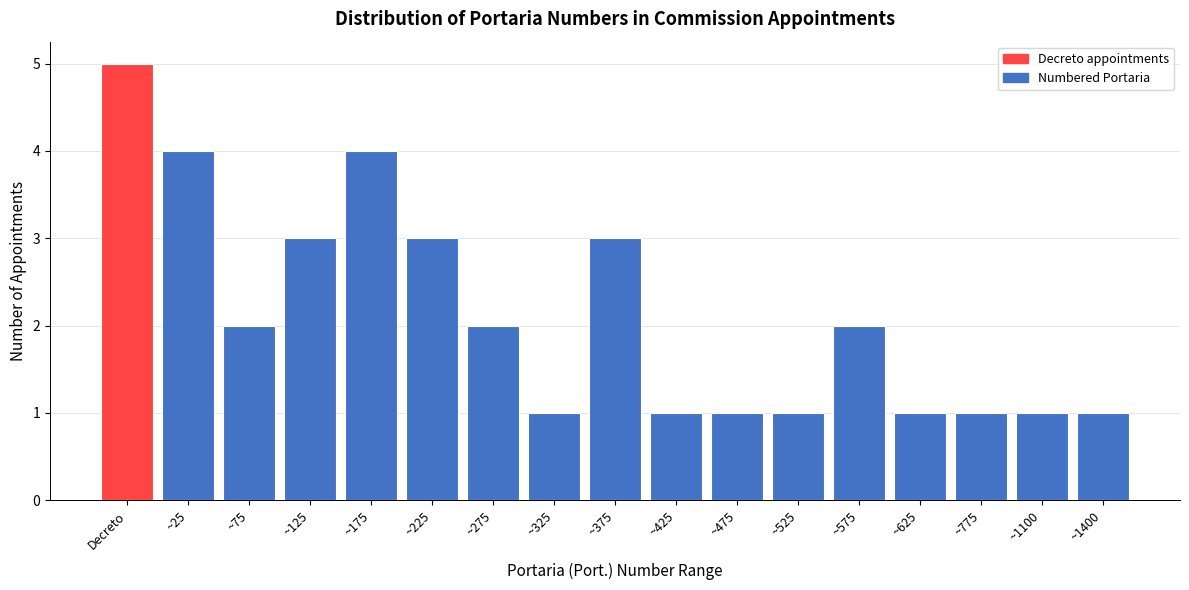

Reading left to right, transcribe all the data shown in this chart.

5	4	2	3	4	3	2	1	3	1	1	1	2	1	1	1	1